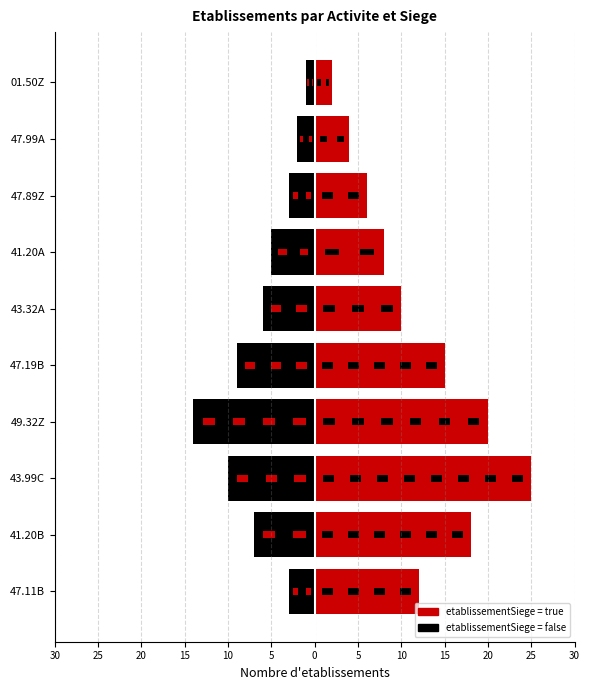

What is the highest value of the false series?

-1